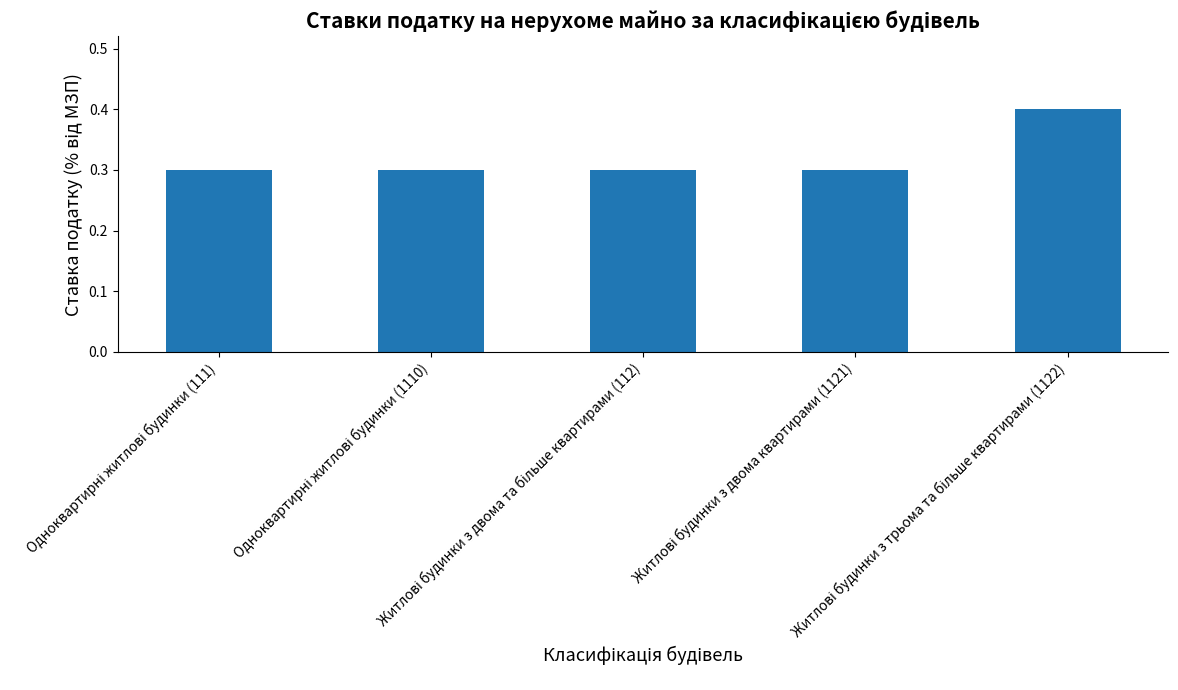

What is the minimum value shown in the chart?

0.3